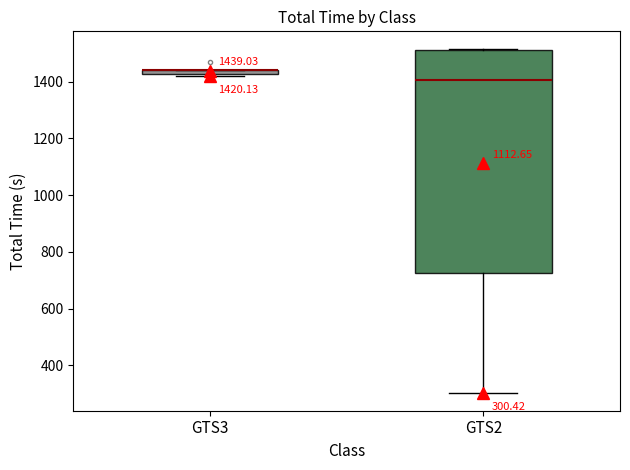

Which box is the tallest, from its lower edge to its upper edge?

GTS2